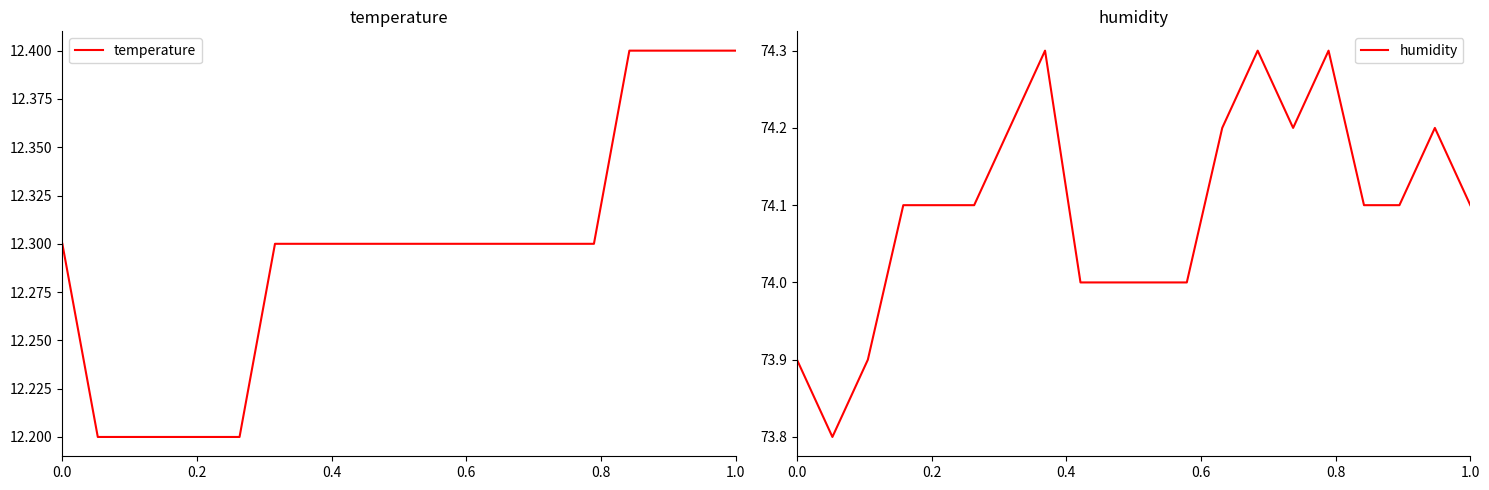

Does the chart have visible grid lines?

No